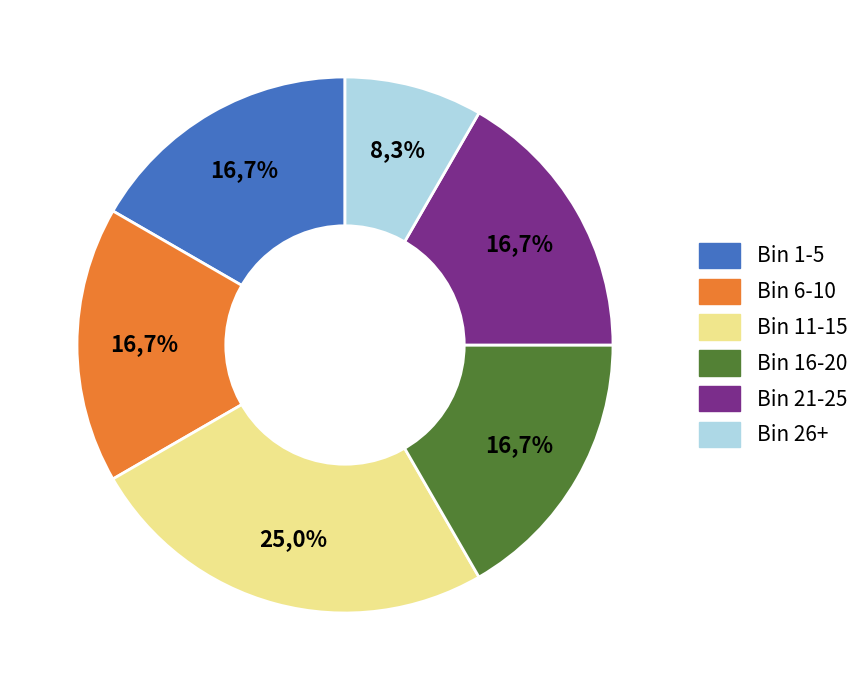

Is there a majority slice in this chart?

No